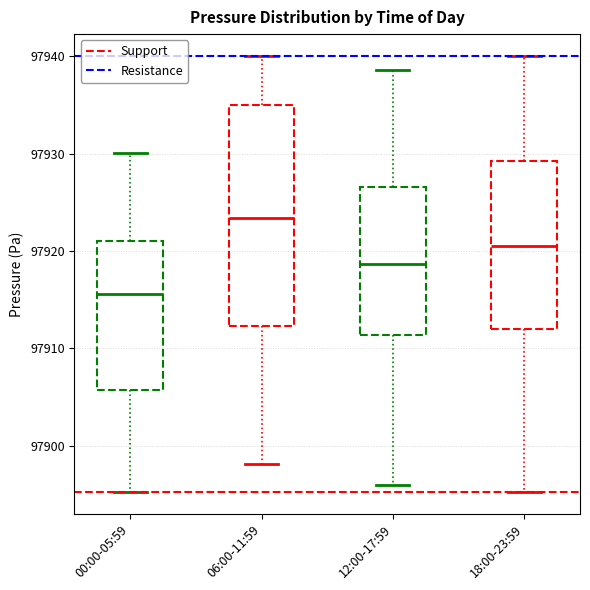

Comparing the boxes themselves (not the whiskers), which one is the tallest?

06:00-11:59